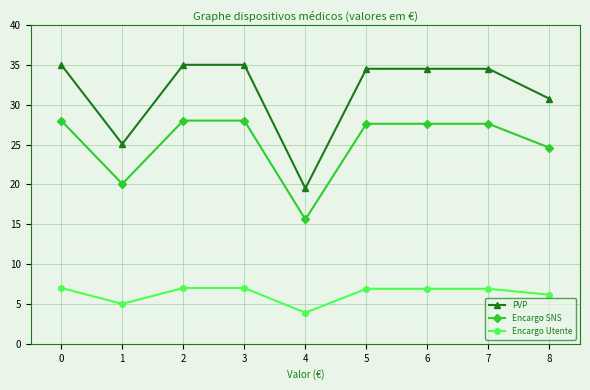

What is the spread (max minus min) of values at 7?

27.6